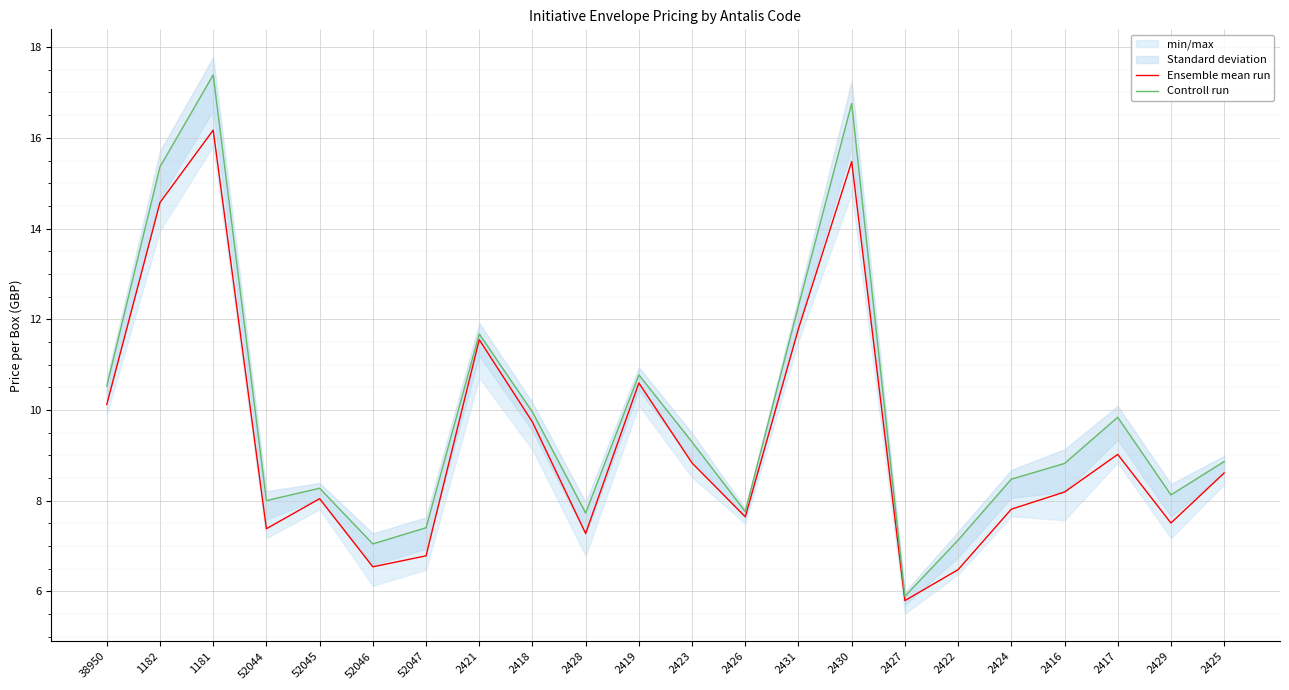

Where is Controll run nearest to the value 11?

2419